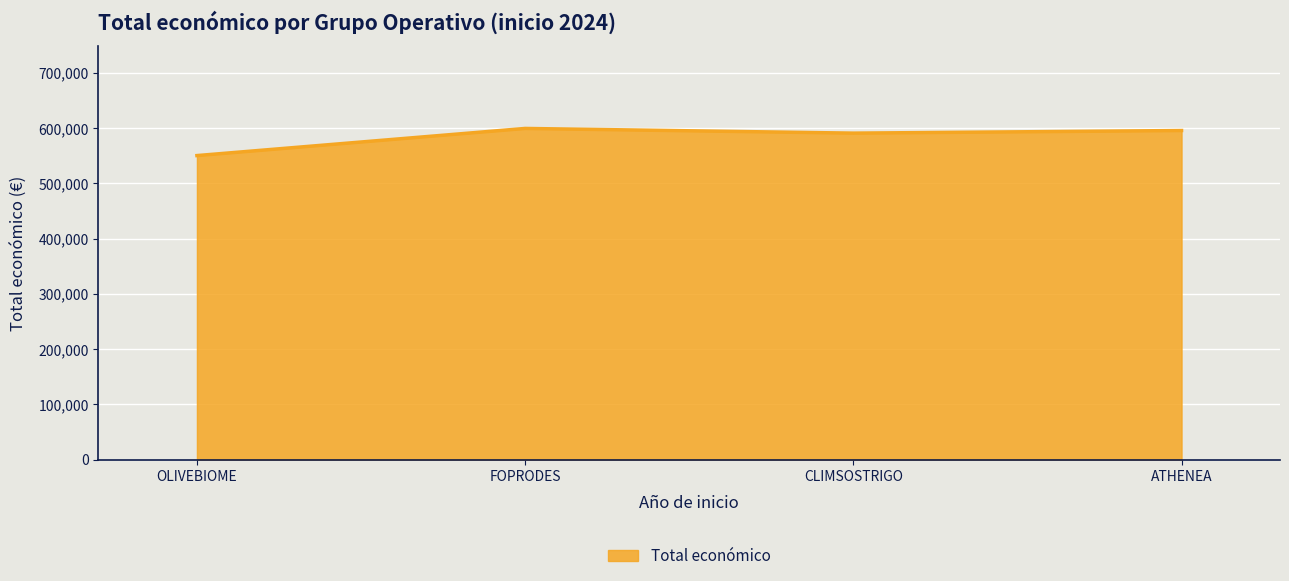

Reading left to right, what are all the values shown in this chart?

550111	599211	590712	595436